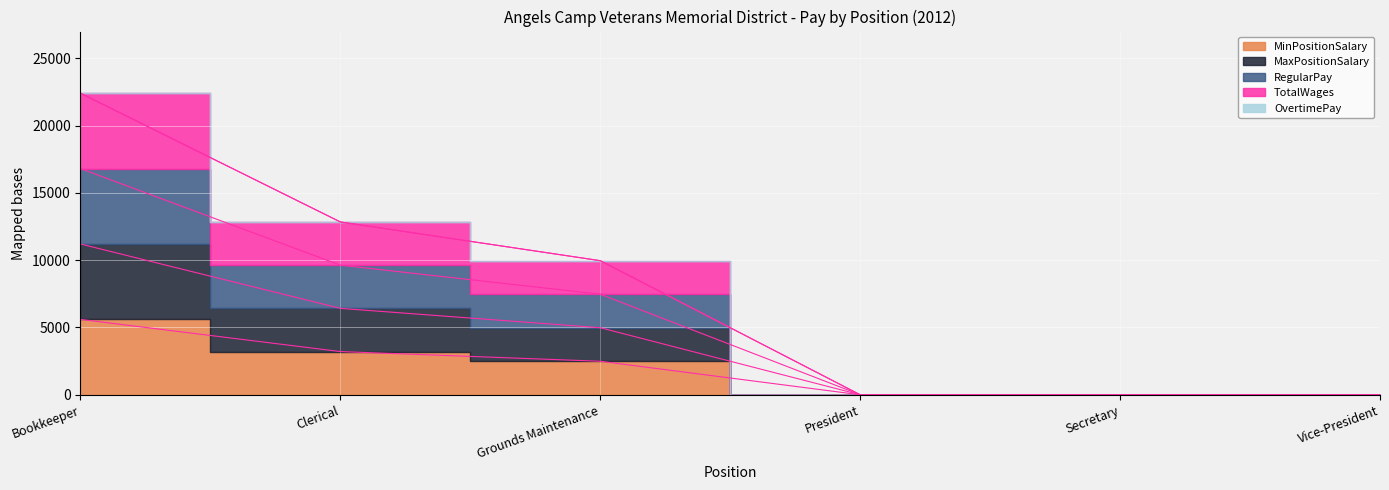

What is the sum of the MaxPositionSalary values at Grounds Maintenance and Secretary?

4980